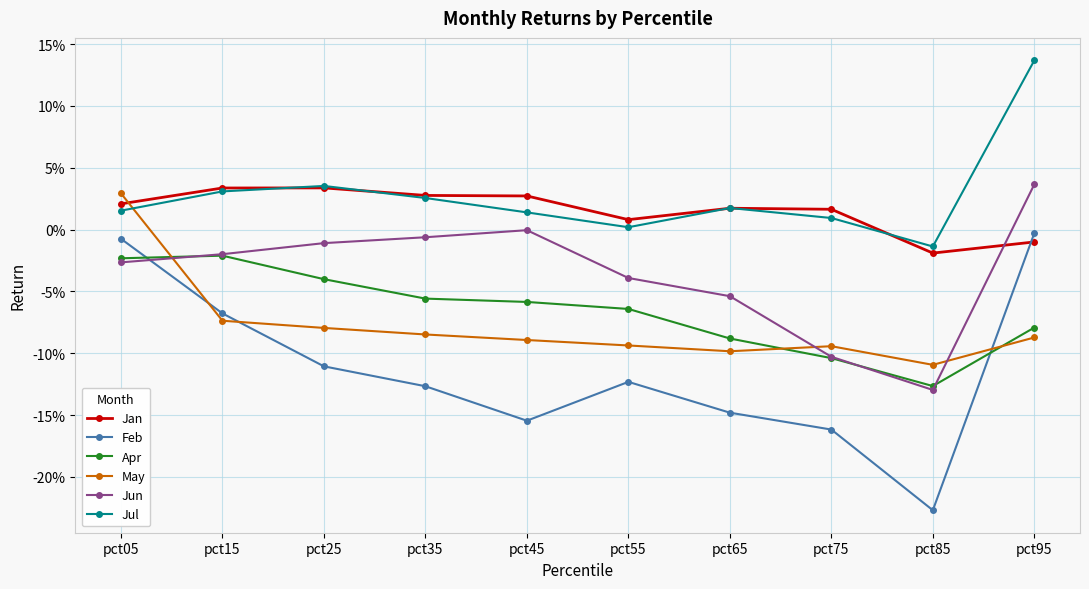

Reading left to right, extract all data points from this chart.

Jan: pct05=0.0	pct15=0.0	pct25=0.0	pct35=0.0	pct45=0.0	pct55=0.0	pct65=0.0	pct75=0.0	pct85=-0.0	pct95=-0.0
Feb: pct05=-0.0	pct15=-0.1	pct25=-0.1	pct35=-0.1	pct45=-0.2	pct55=-0.1	pct65=-0.1	pct75=-0.2	pct85=-0.2	pct95=-0.0
Apr: pct05=-0.0	pct15=-0.0	pct25=-0.0	pct35=-0.1	pct45=-0.1	pct55=-0.1	pct65=-0.1	pct75=-0.1	pct85=-0.1	pct95=-0.1
May: pct05=0.0	pct15=-0.1	pct25=-0.1	pct35=-0.1	pct45=-0.1	pct55=-0.1	pct65=-0.1	pct75=-0.1	pct85=-0.1	pct95=-0.1
Jun: pct05=-0.0	pct15=-0.0	pct25=-0.0	pct35=-0.0	pct45=-0.0	pct55=-0.0	pct65=-0.1	pct75=-0.1	pct85=-0.1	pct95=0.0
Jul: pct05=0.0	pct15=0.0	pct25=0.0	pct35=0.0	pct45=0.0	pct55=0.0	pct65=0.0	pct75=0.0	pct85=-0.0	pct95=0.1